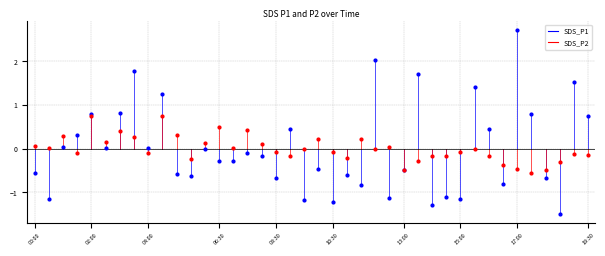

Which series reaches the minimum Y coordinate?

SDS_P1